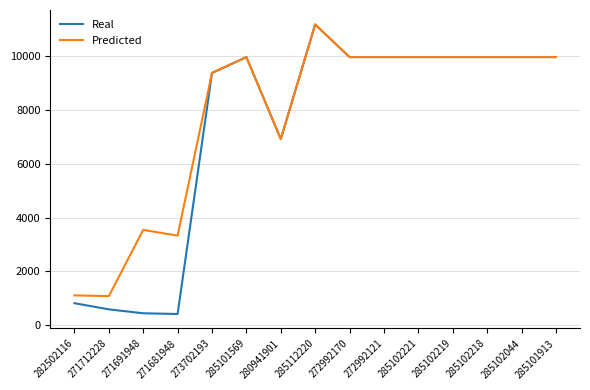

The value of Real at 271681948 is 416.6. True or false?

True